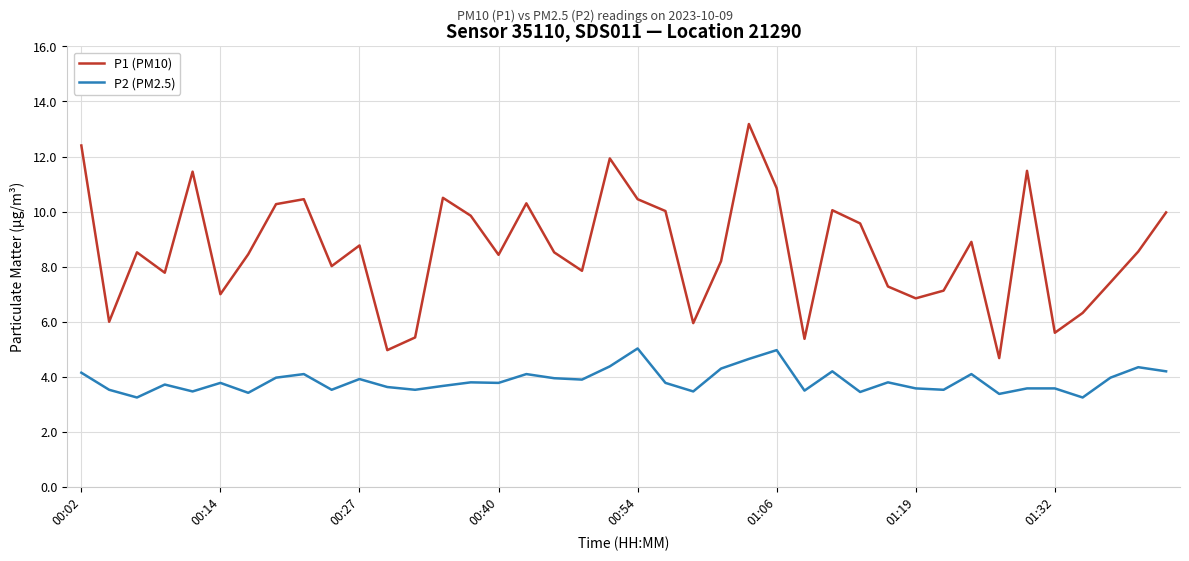

What is the difference between the maximum and minimum values in the P2 (PM2.5) series?

1.8